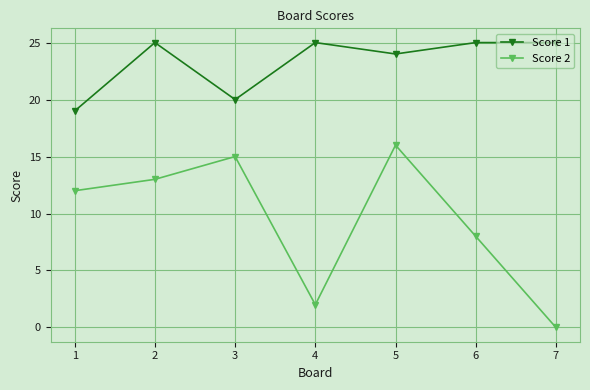

Rank the series by their maximum value, from lowest to highest.

Score 2, Score 1